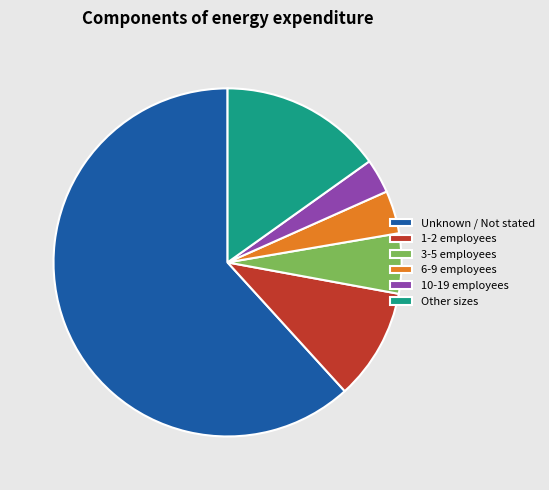

The Unknown / Not stated slice represents 75% of the pie. True or false?

False